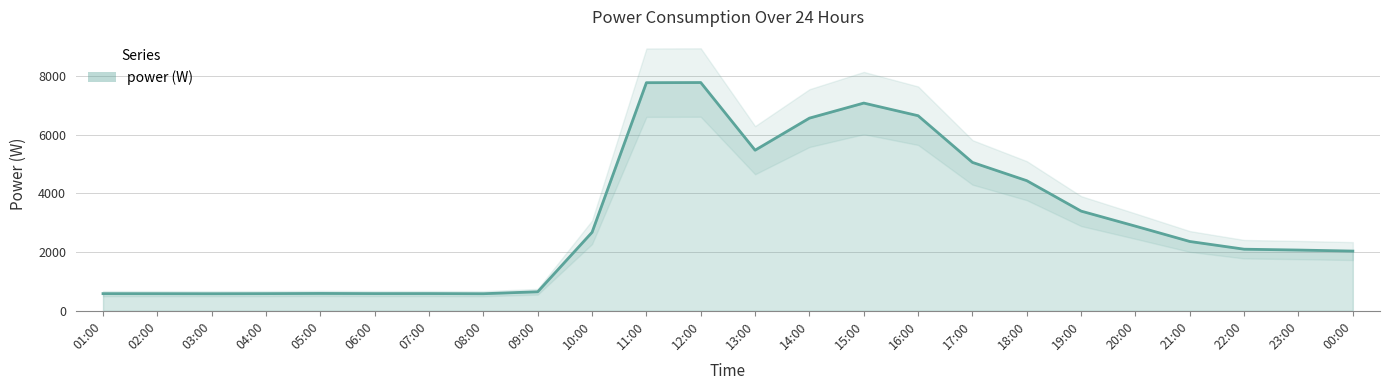

Reading right to left, list all the values displayed in this chart.

2035	2070	2099	2362	2884	3397	4434	5057	6648	7079	6566	5473	7779	7774	2675	648	582	587	586	591	585	582	584	585